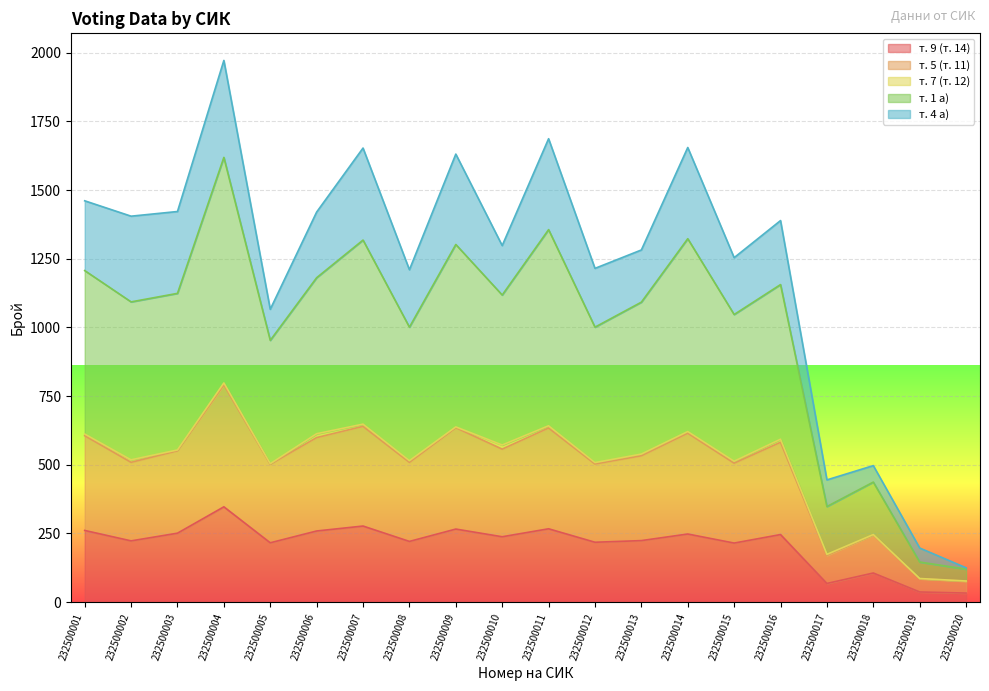

True or false: т. 1 а) and т. 5 (т. 11) cross at least once.

False